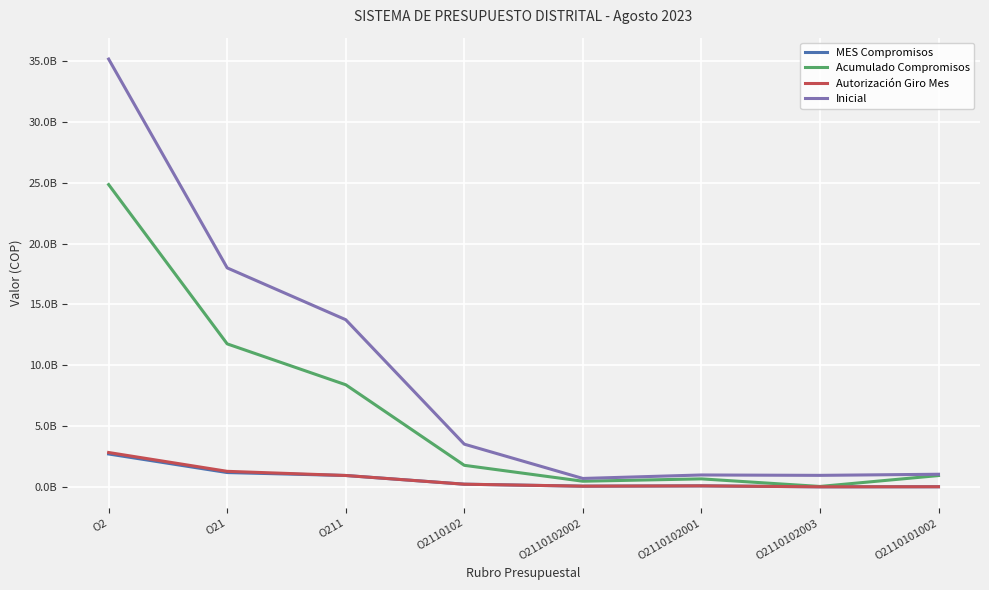

Reading right to left, what are all the values shown in this chart?

MES Compromisos: 13515819	8663517	85766250	60624750	222436217	937895298	1179723773	2706387070
Acumulado Compromisos: 932238137	36393123	660249450	466838599	1774286672	8393426622	11753513041	24843759497
Autorización Giro Mes: 13515819	8663517	85766250	60624750	222436217	937895298	1279708454	2826783507
Inicial: 1039796000	948365000	980362000	694435000	3512197000	13739491000	17997303000	35159875000